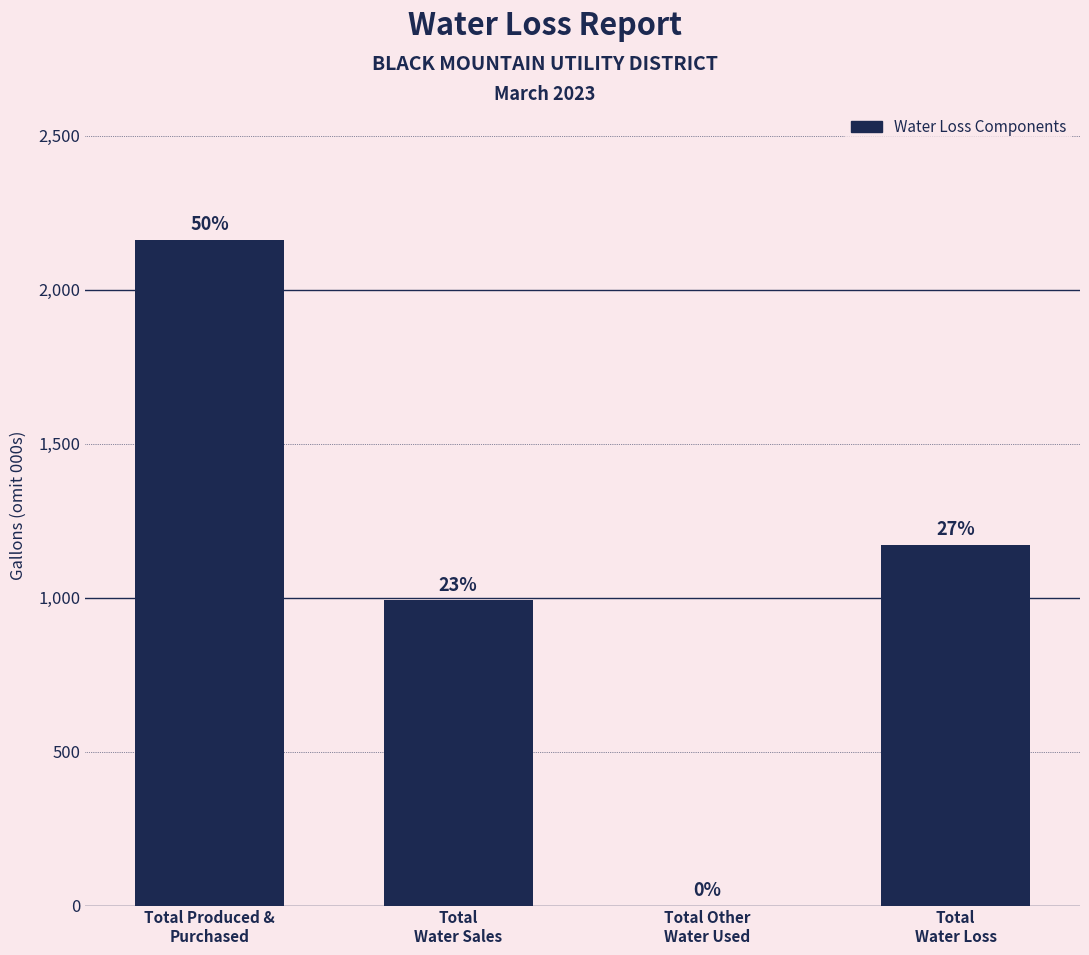

Are the bars horizontal?

No